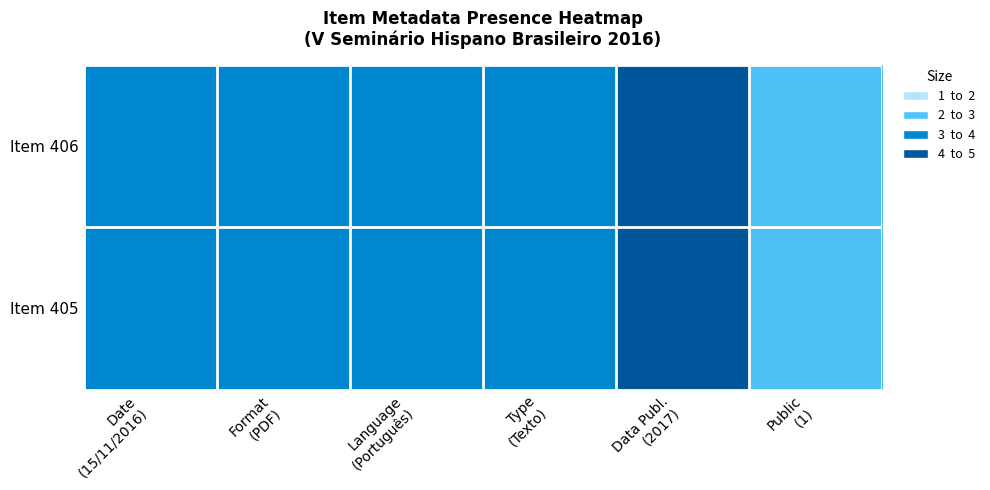

At how many categories does at least one series exceed 3?

1